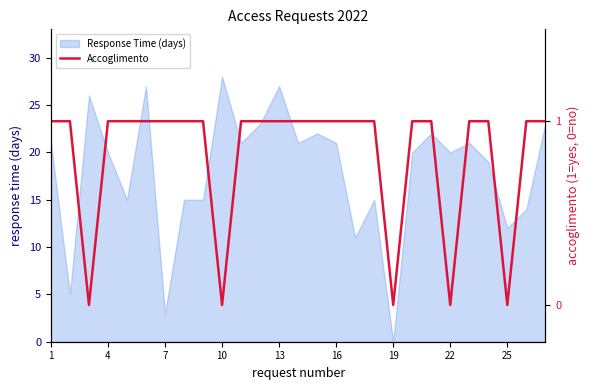

The value of Response Time (days) at 25 is 18. True or false?

False